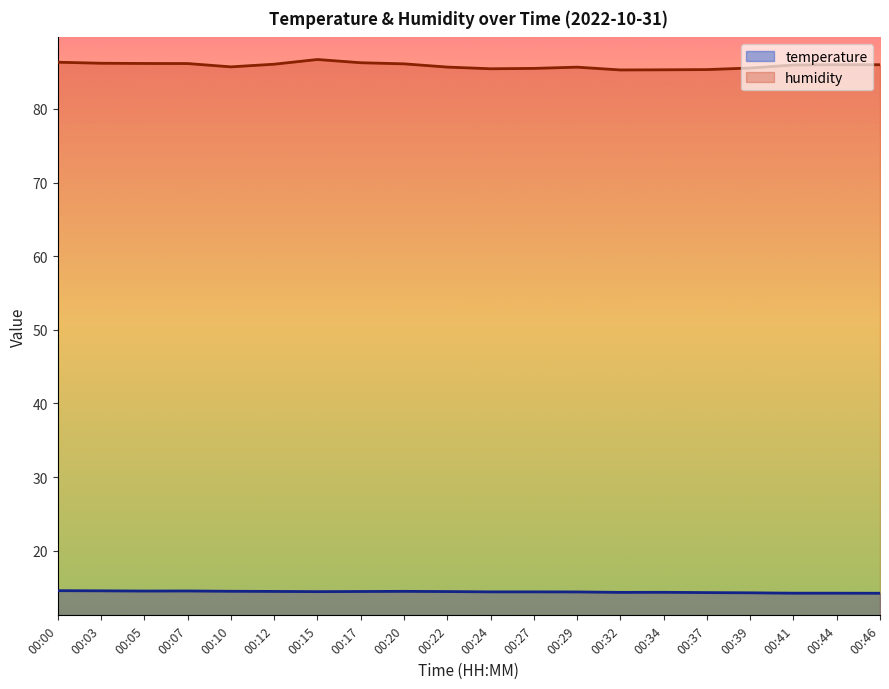

List the series in order of their peak value, lowest first.

temperature, humidity